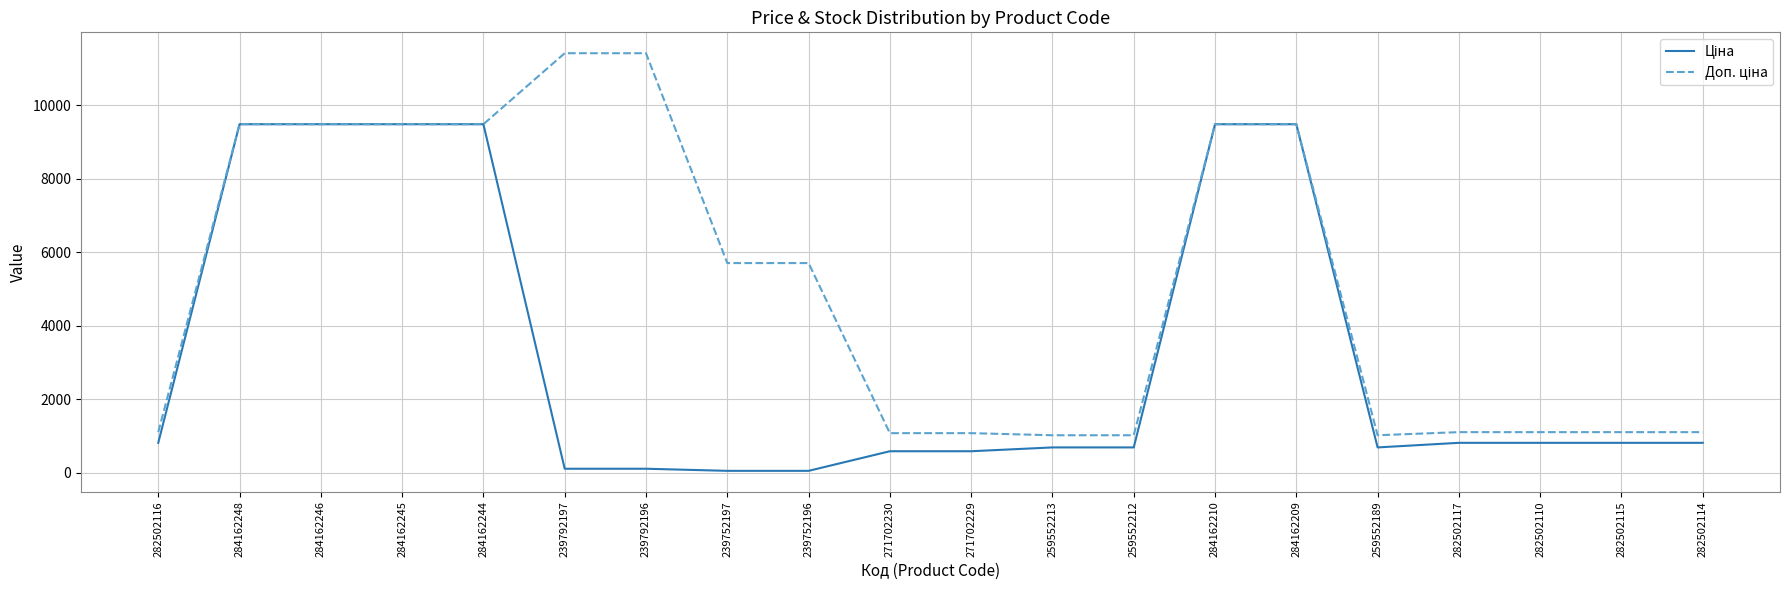

What is the total value across all series at 259552213?

1718.3